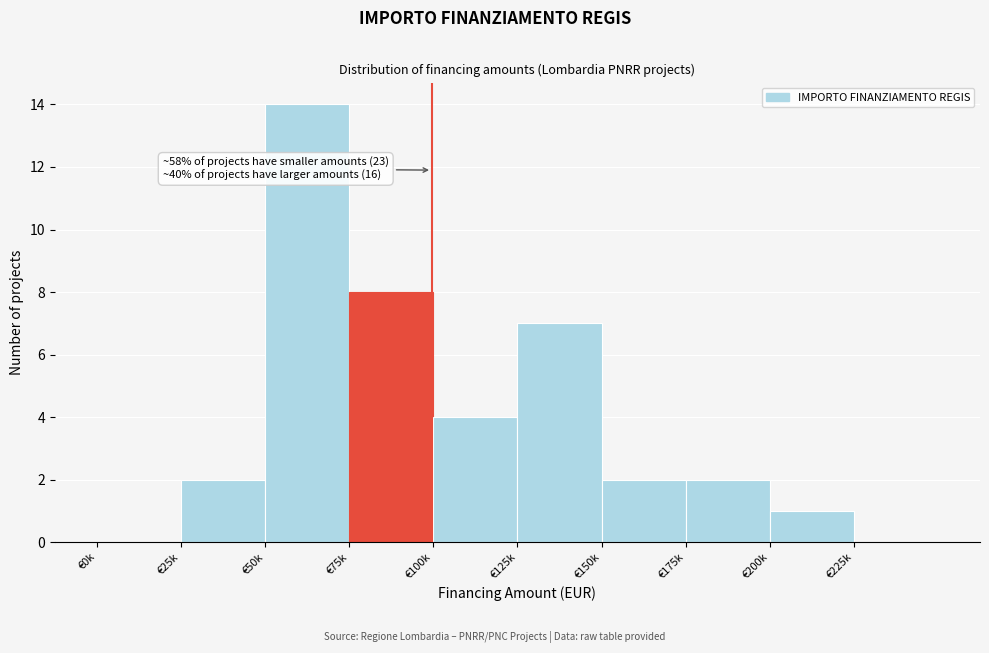

Reading left to right, transcribe all the data shown in this chart.

€0k=0	€25k=2	€50k=14	€75k=8	€100k=4	€125k=7	€150k=2	€175k=2	€200k=1	€225k=0